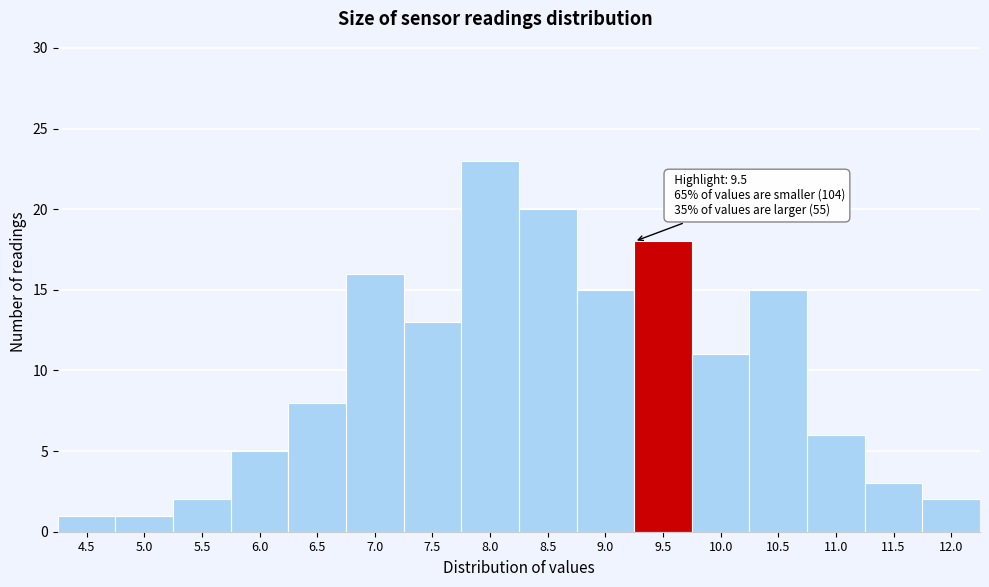

Reading left to right, list all the values displayed in this chart.

4.5=1	5.0=1	5.5=2	6.0=5	6.5=8	7.0=16	7.5=13	8.0=23	8.5=20	9.0=15	9.5=18	10.0=11	10.5=15	11.0=6	11.5=3	12.0=2